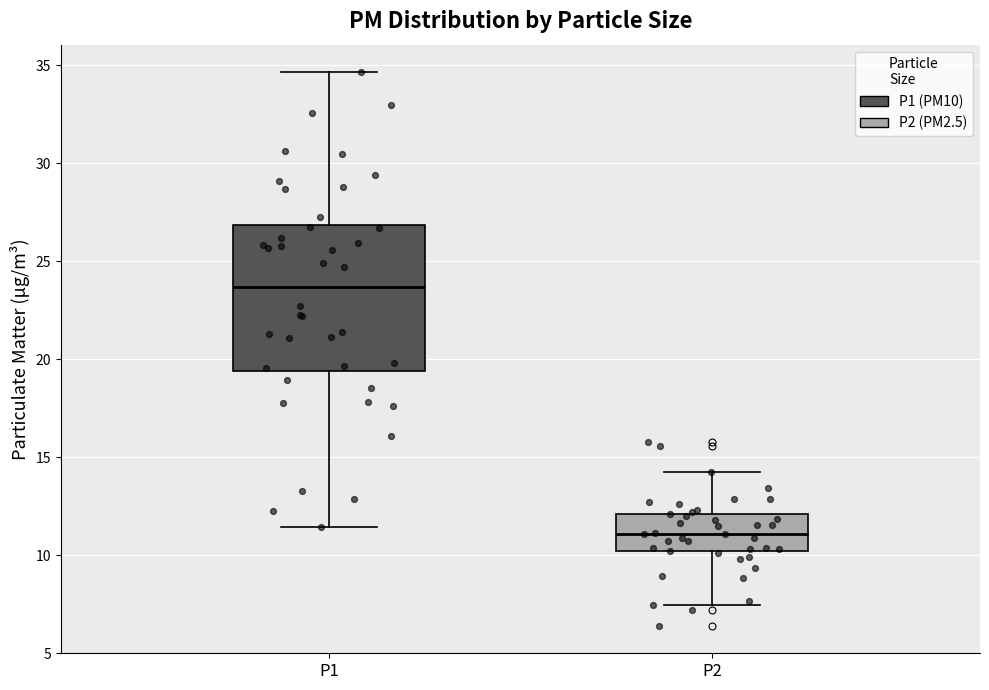

Reading left to right, transcribe this box plot: for each box, give where its median line is, the range the box spans, and where its two whiskers end, as read against the y-axis. The values are not printed on the chart, so give them approximately, as read against the axis.

P1: median 23.5, box 19.5 to 27.0, whiskers 11.5 to 34.5
P2: median 11.0, box 10.0 to 12.0, whiskers 7.5 to 14.5